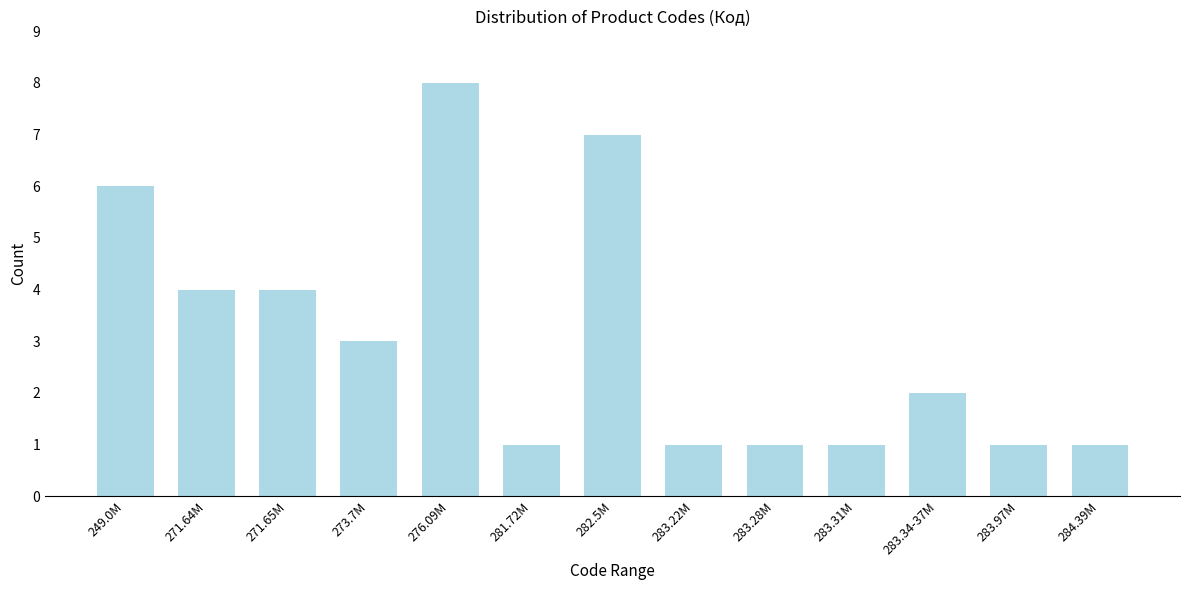

Reading right to left, extract all data points from this chart.

284.39M=1	283.97M=1	283.34-37M=2	283.31M=1	283.28M=1	283.22M=1	282.5M=7	281.72M=1	276.09M=8	273.7M=3	271.65M=4	271.64M=4	249.0M=6